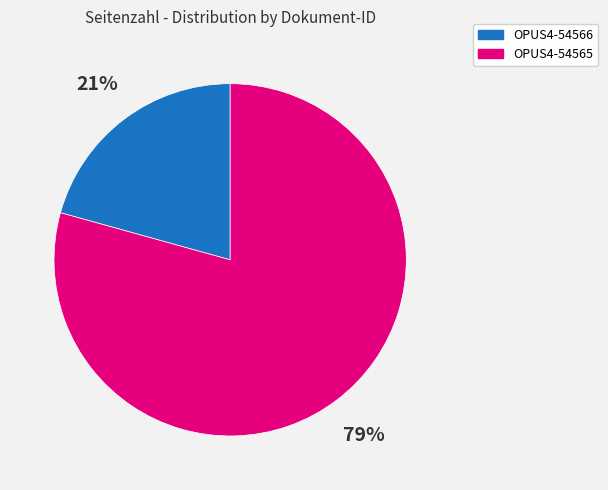

The OPUS4-54565 slice represents 79% of the pie. True or false?

True